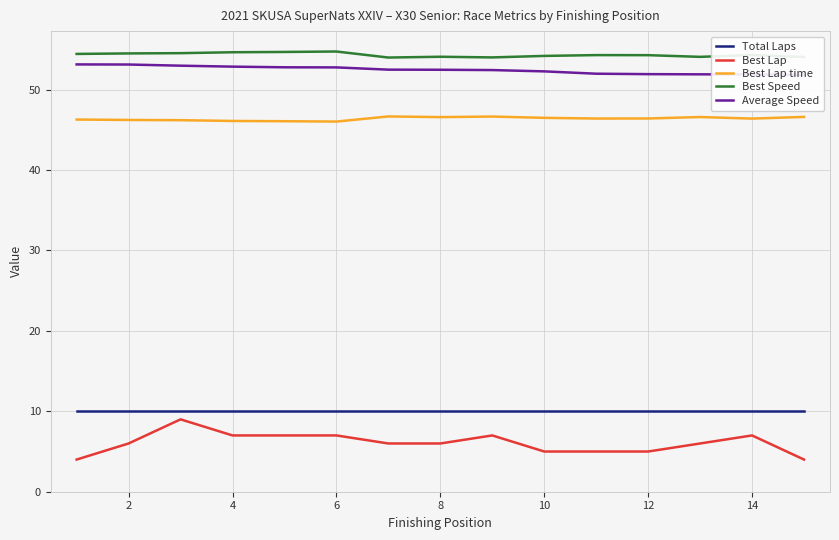

What is the maximum value for Best Lap?

9.0